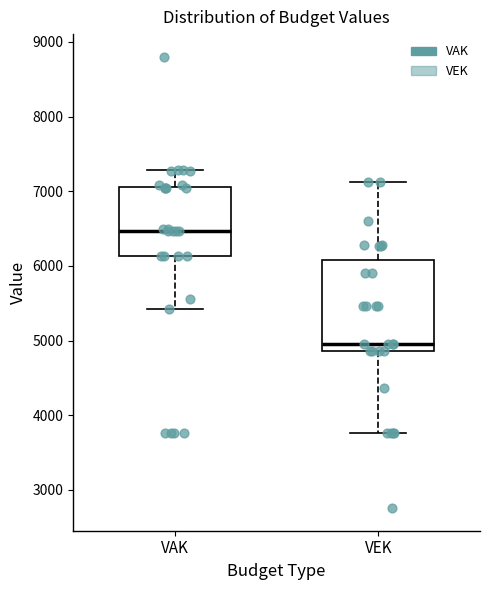

Reading left to right, read every box against the y-axis: the position of its median line, the range the box covers, and the ends of its whiskers. The values are not printed on the chart, so give them approximately, as read against the axis.

VAK: median 6500, box 6100 to 7100, whiskers 5400 to 7300
VEK: median 5000, box 4900 to 6100, whiskers 3800 to 7100